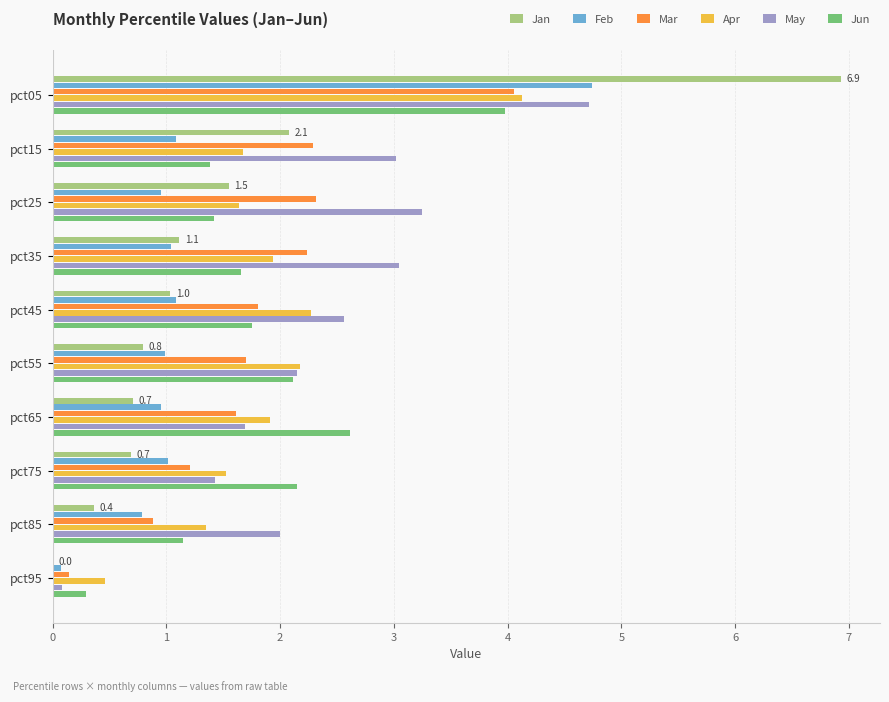

What is the maximum value shown in the chart?

6.9